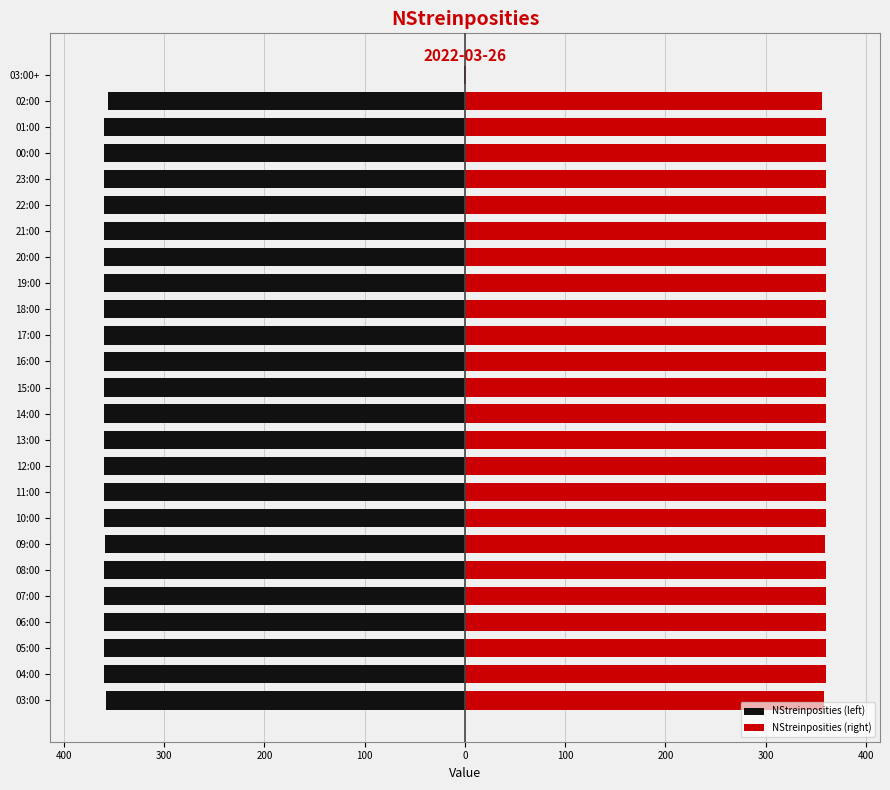

The value of NStreinposities (left) at 01:00 is -517. True or false?

False